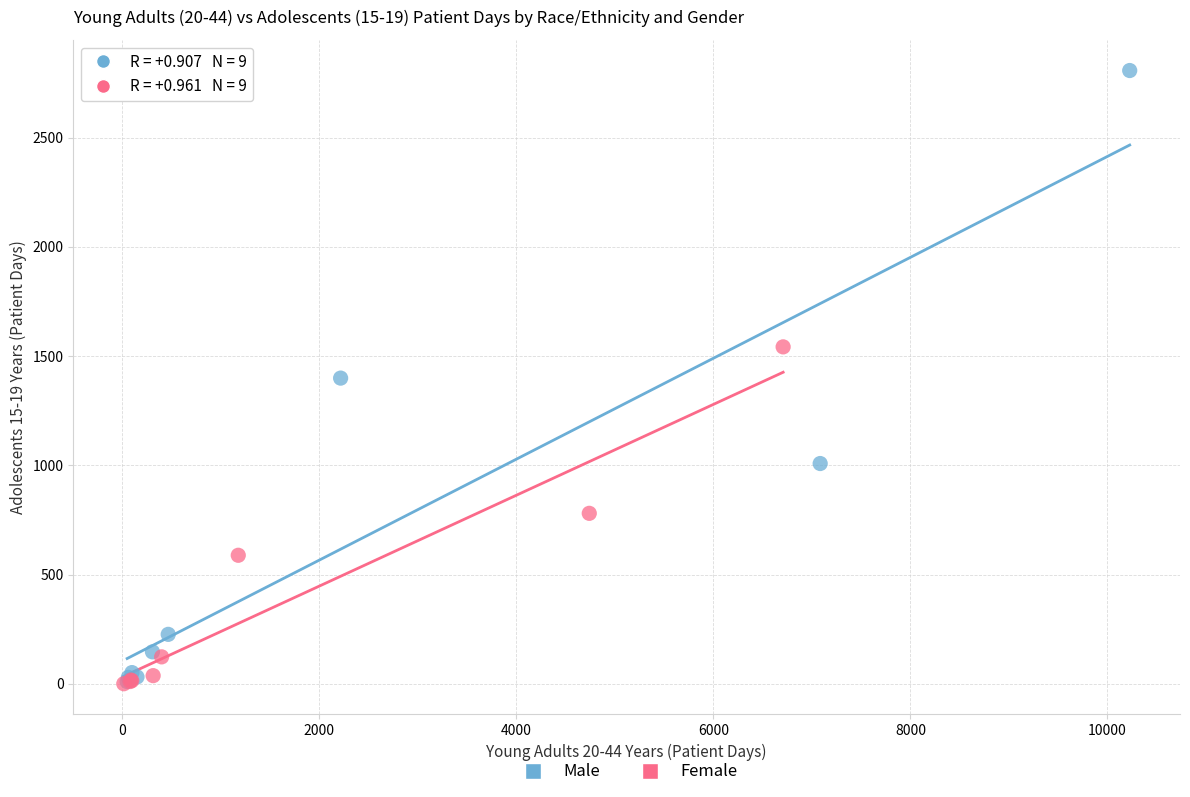

What are all the series names shown in the legend?

Male, Female